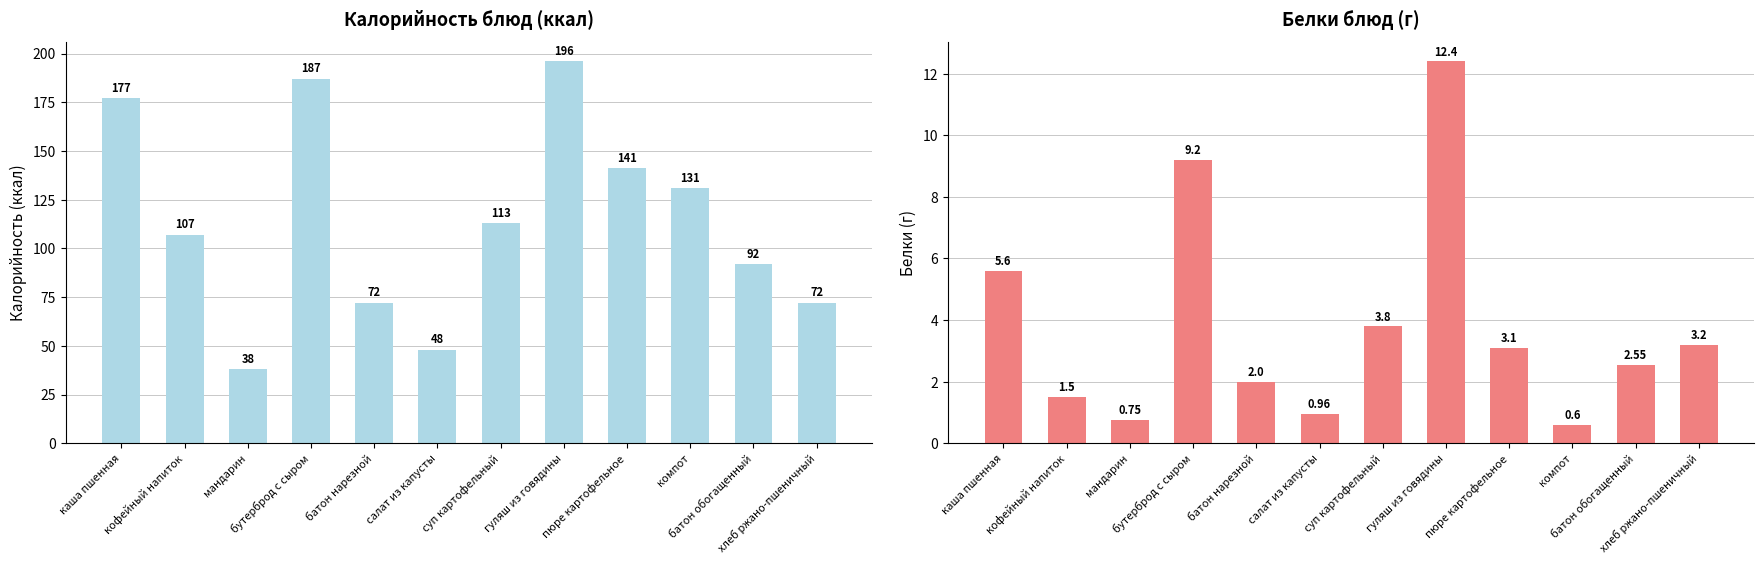

What is the average value of the Белки series?

3.8